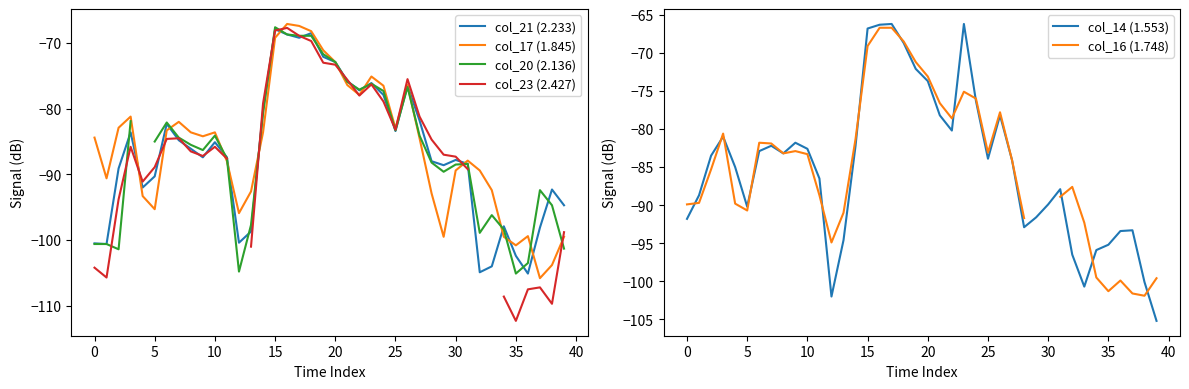

In col_21 (2.233), how many points are higher than both neighbors (excluding endpoints)?

10